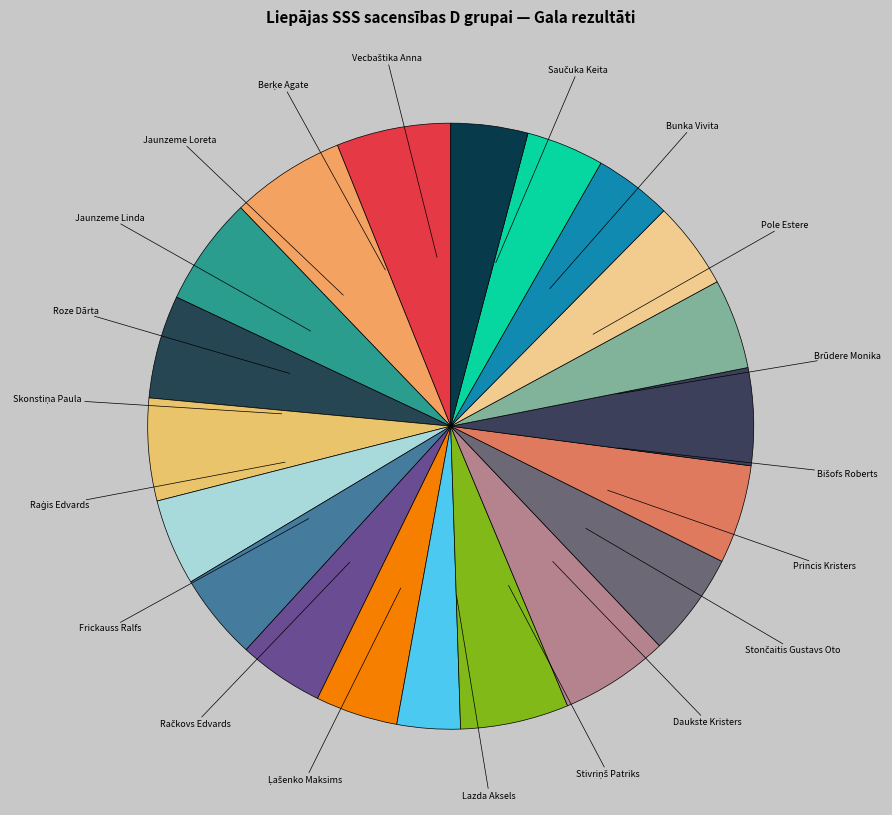

How many segments does this pie chart have?

20